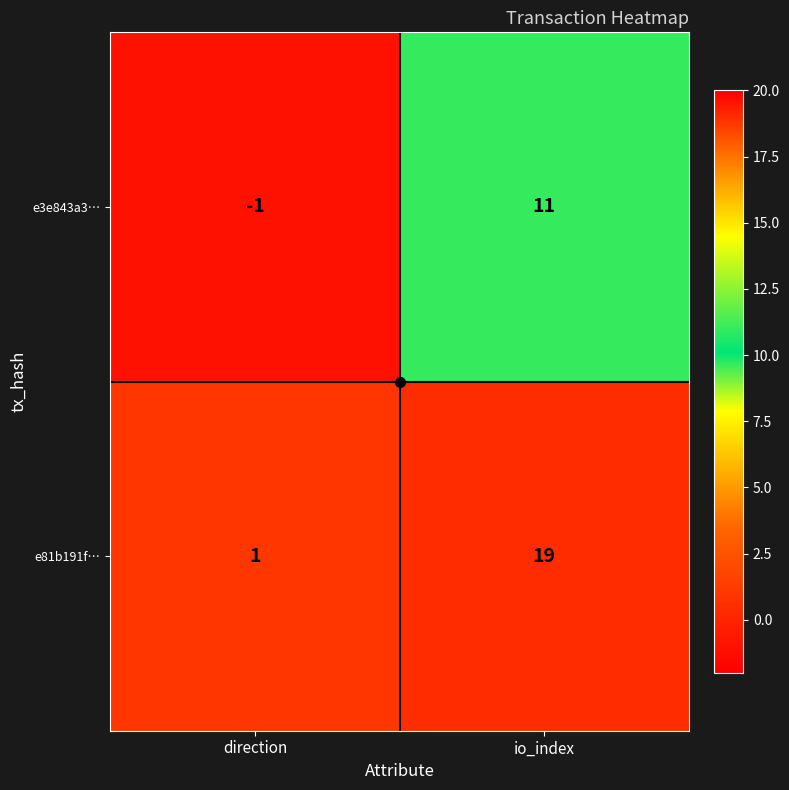

Count the number of data series in this chart.

2